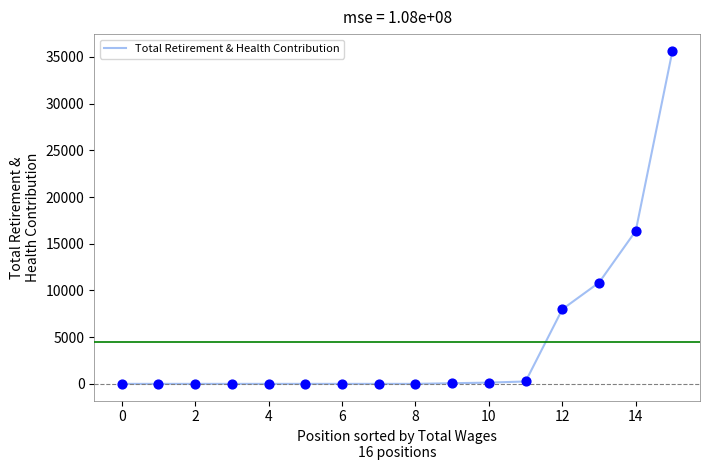

What is the difference between the maximum and minimum values?

35661